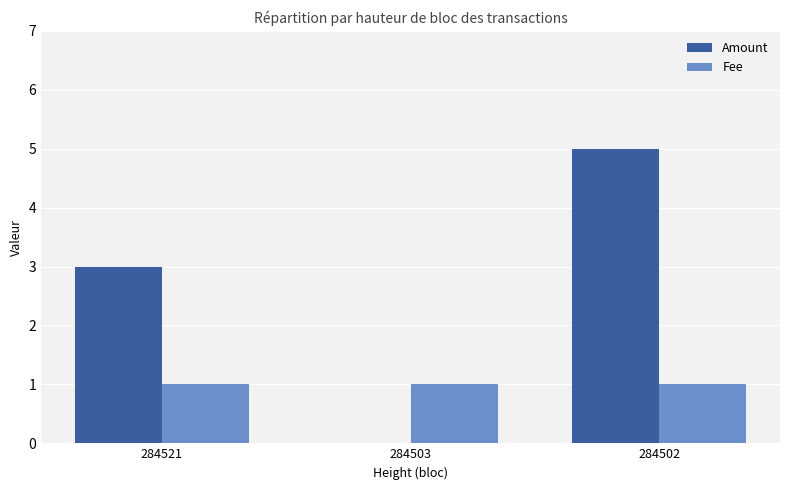

At which label is Amount closest to 2?

284521